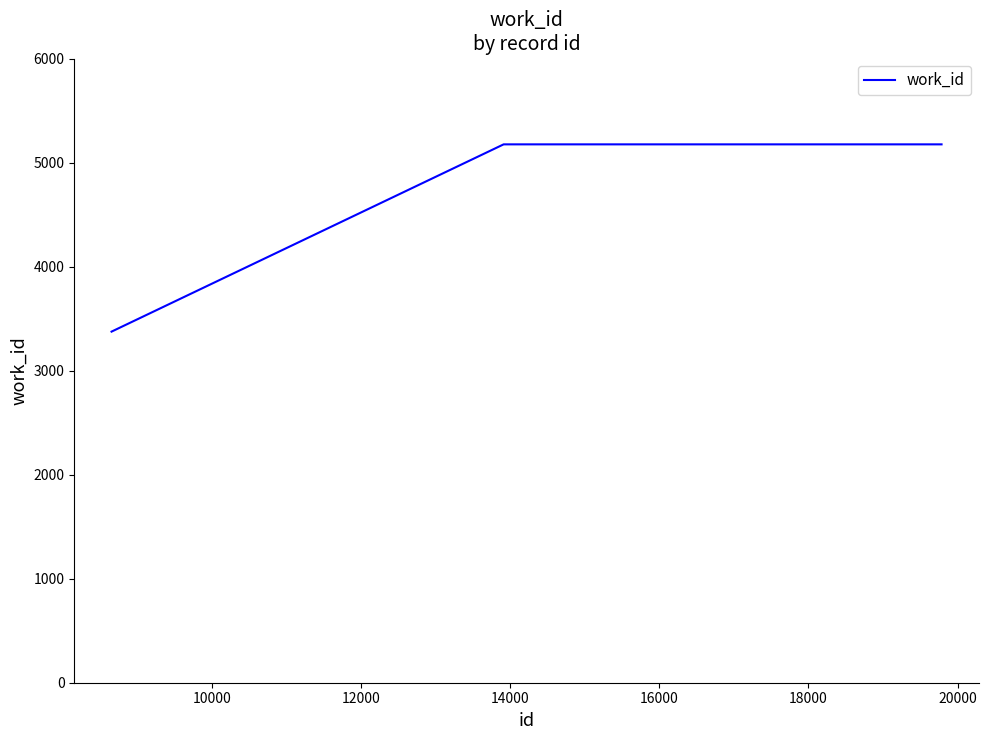

Reading right to left, transcribe all the data shown in this chart.

5175	5175	3375